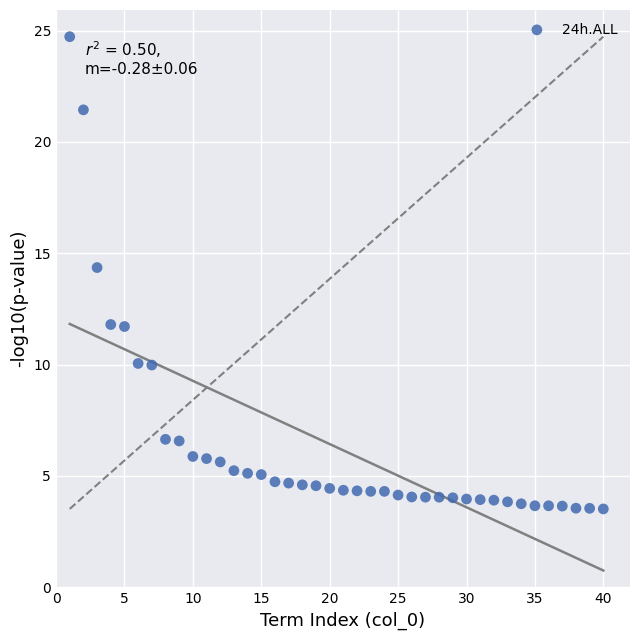

What Y value in the scatter plot is closest to 14?

14.4